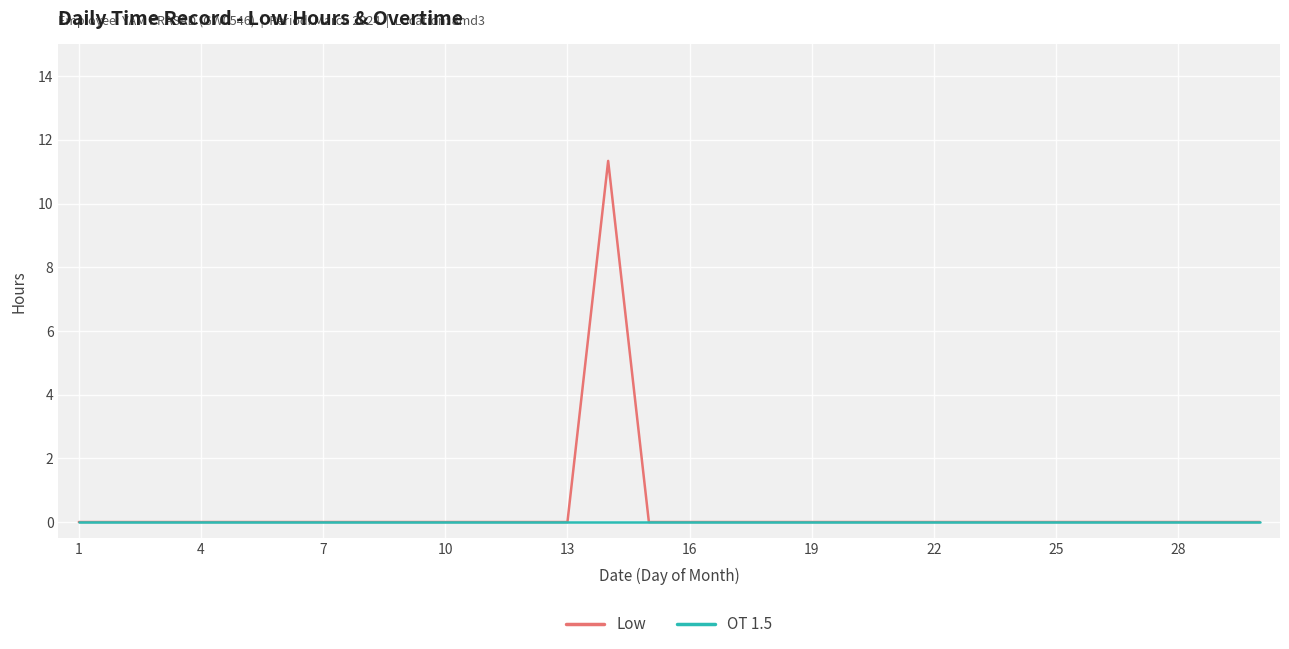

Rank the series by their maximum value, from lowest to highest.

OT 1.5, Low